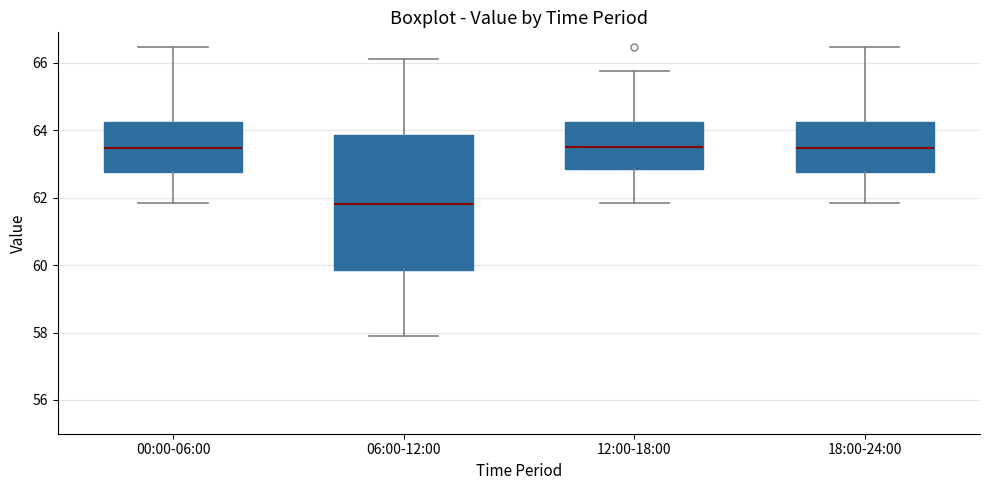

Reading left to right, read every box against the y-axis: the position of its median line, the range the box covers, and the ends of its whiskers. The values are not printed on the chart, so give them approximately, as read against the axis.

00:00-06:00: median 63.4, box 62.8 to 64.2, whiskers 61.8 to 66.4
06:00-12:00: median 61.8, box 59.8 to 63.8, whiskers 58.0 to 66.2
12:00-18:00: median 63.6, box 62.8 to 64.2, whiskers 61.8 to 65.8
18:00-24:00: median 63.4, box 62.8 to 64.2, whiskers 61.8 to 66.4